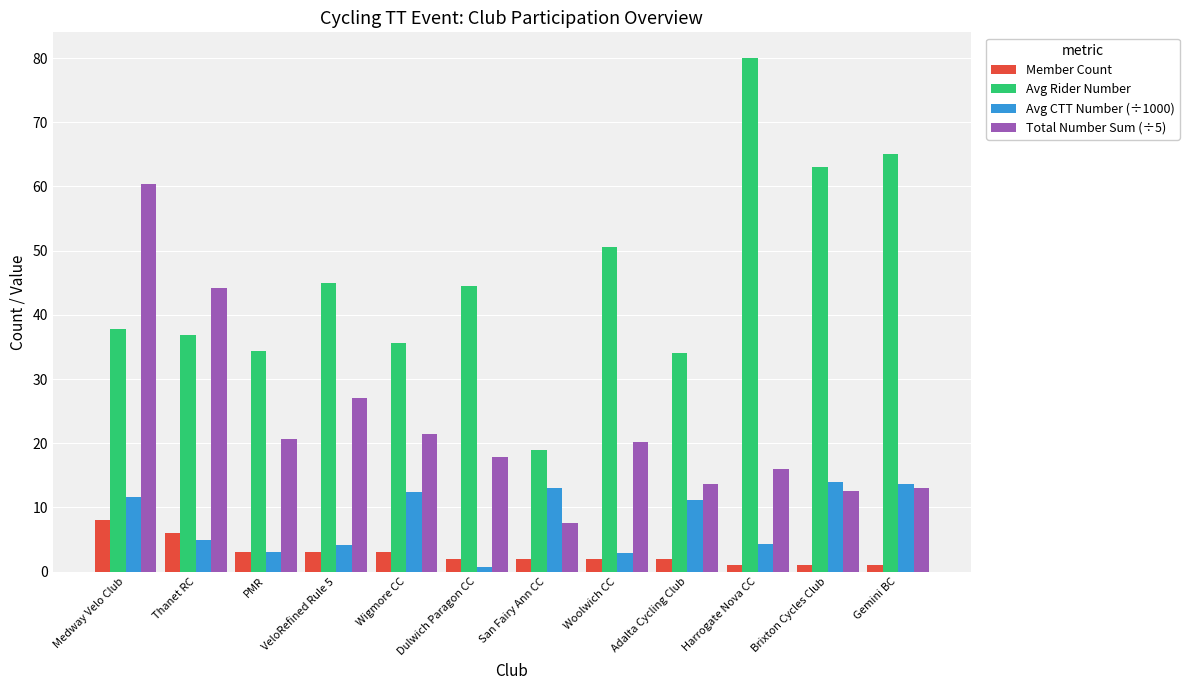

How many data points does each series have?

12